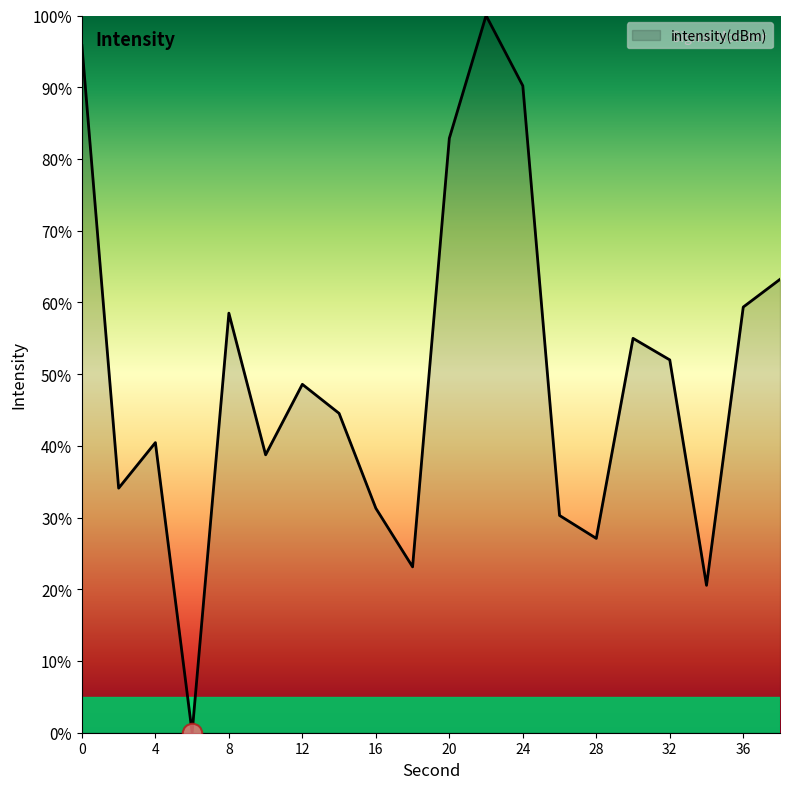

What is the greatest value displayed?

100.0